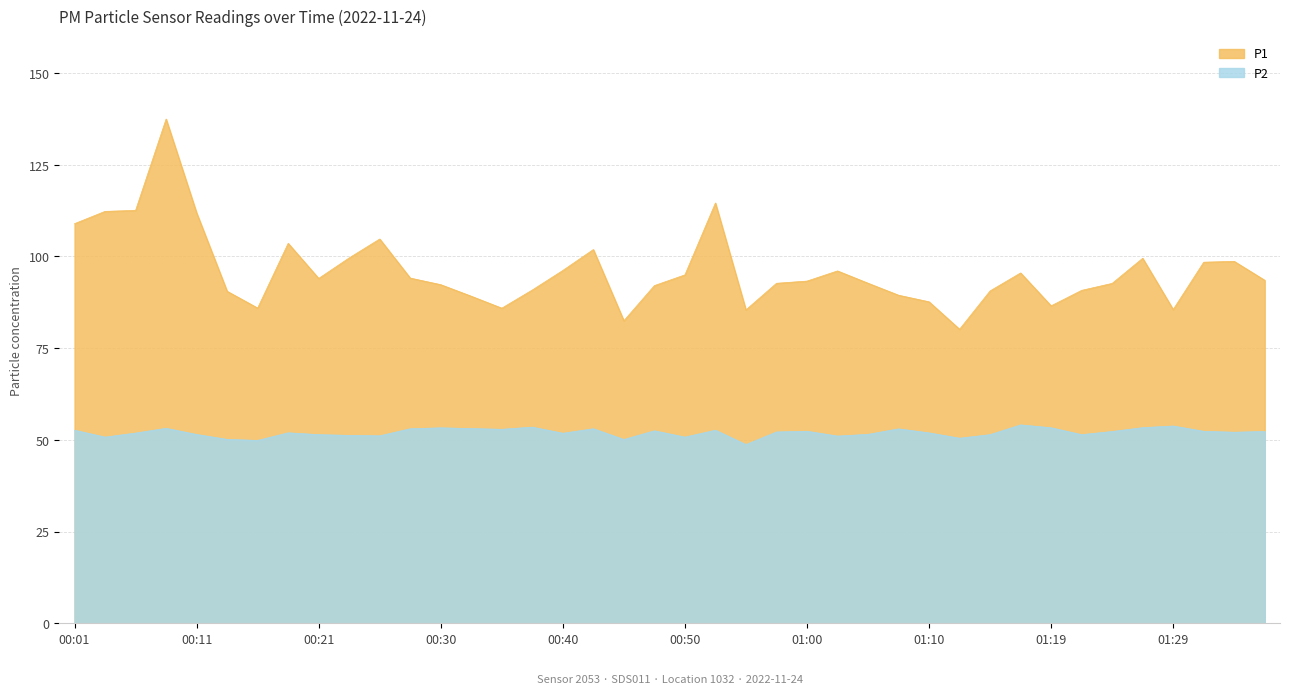

Which category has the lowest value across all series?

00:55